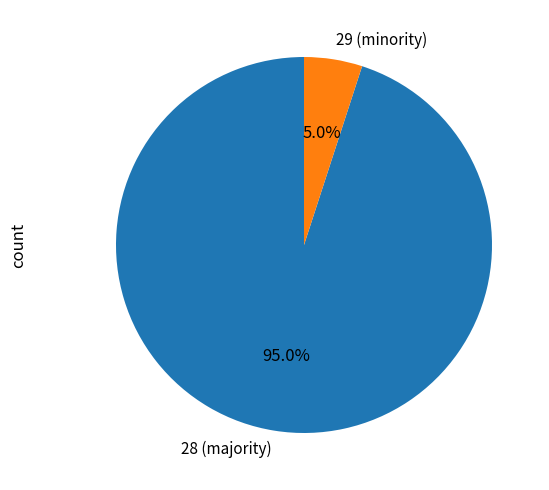

Rank the categories by value from lowest to highest.

29 (minority), 28 (majority)